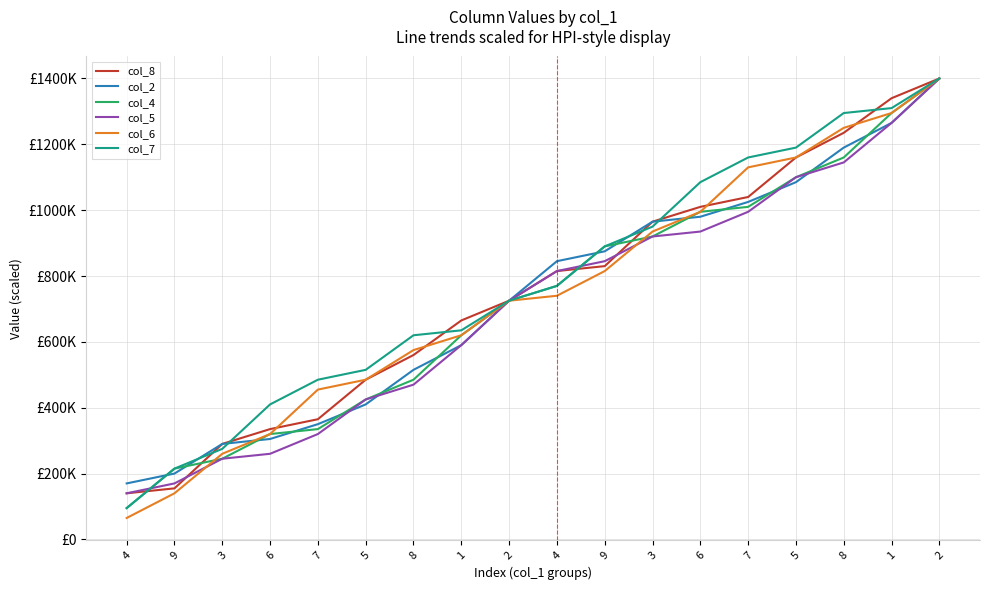

Does the chart have visible grid lines?

Yes